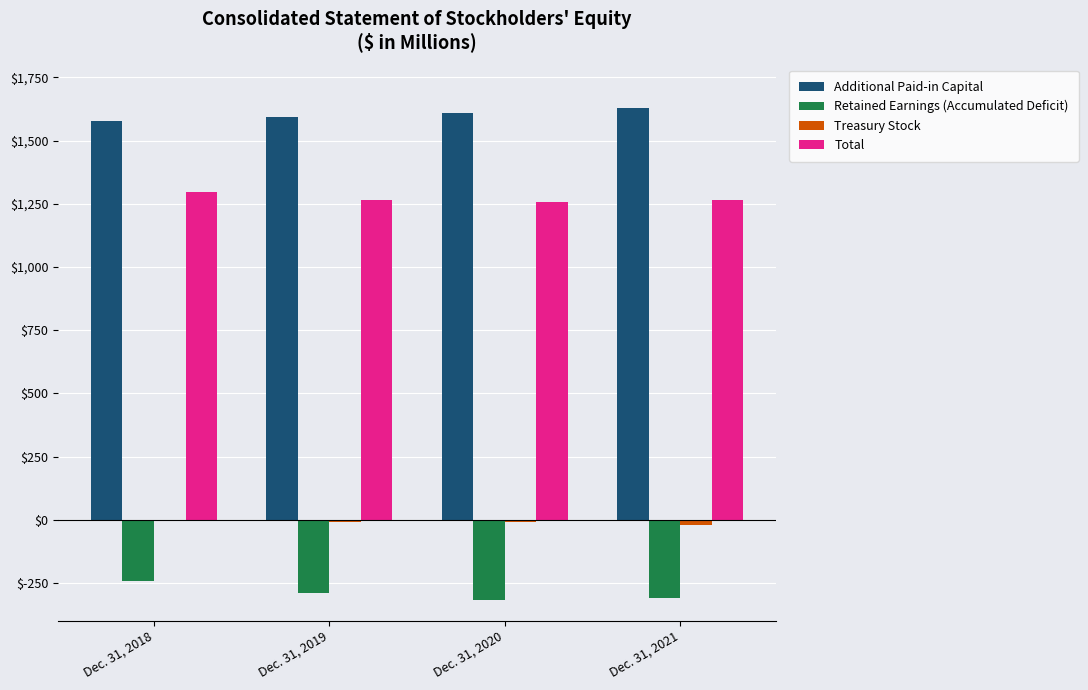

What is the sum of all Total values?

5082.8